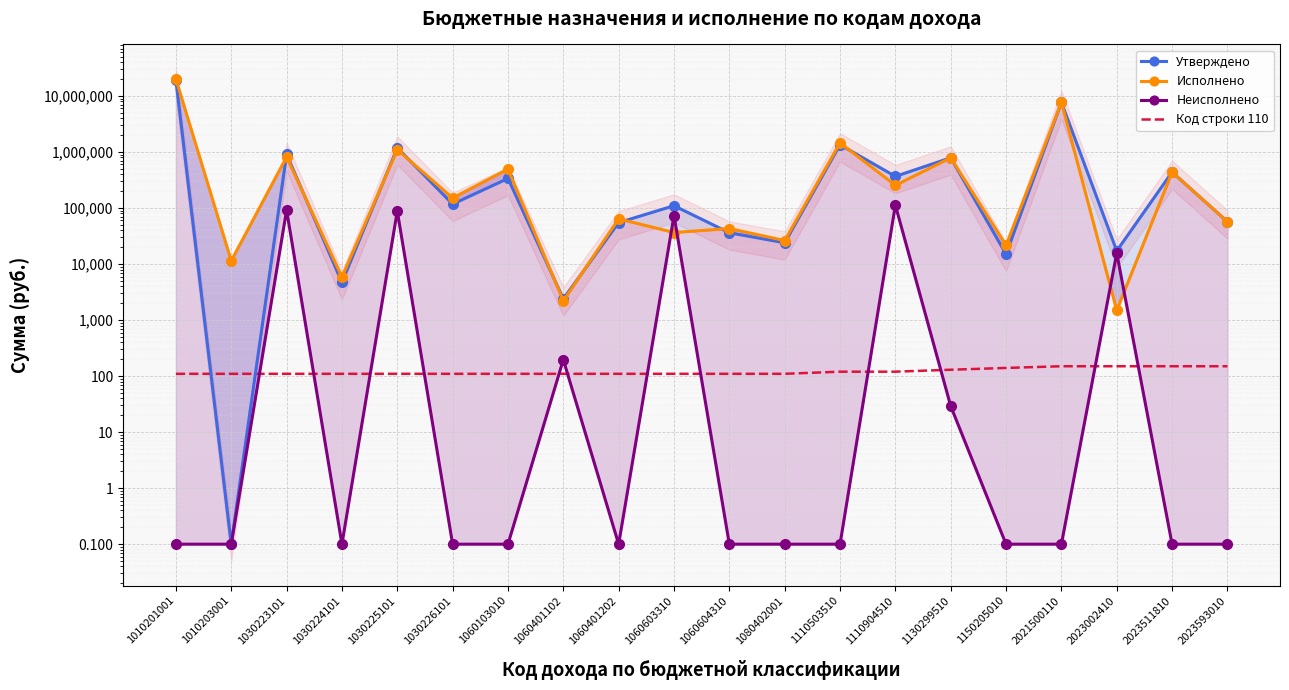

What is the approximate value of Неисполнено at 2021500110?

0.1